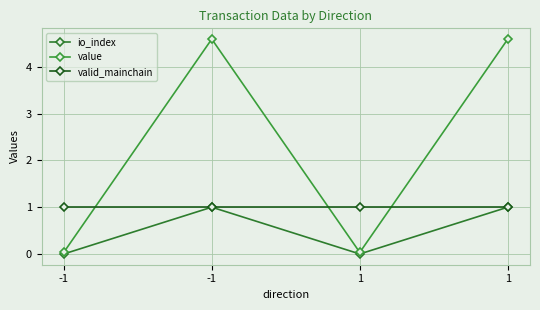

At which label is io_index closest to 0?

-1